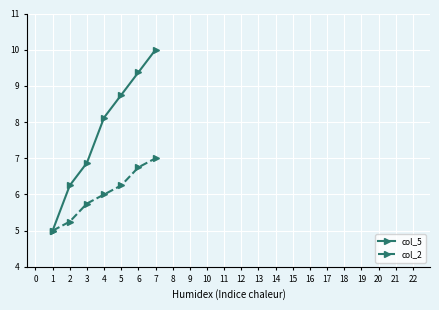

Which series has the largest range (max minus min)?

col_5